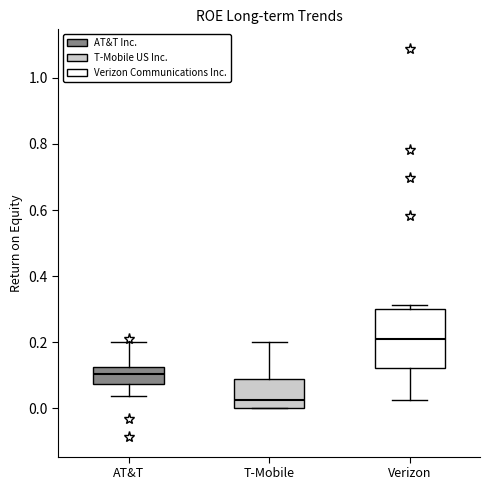

Which box has the lowest median line?

T-Mobile